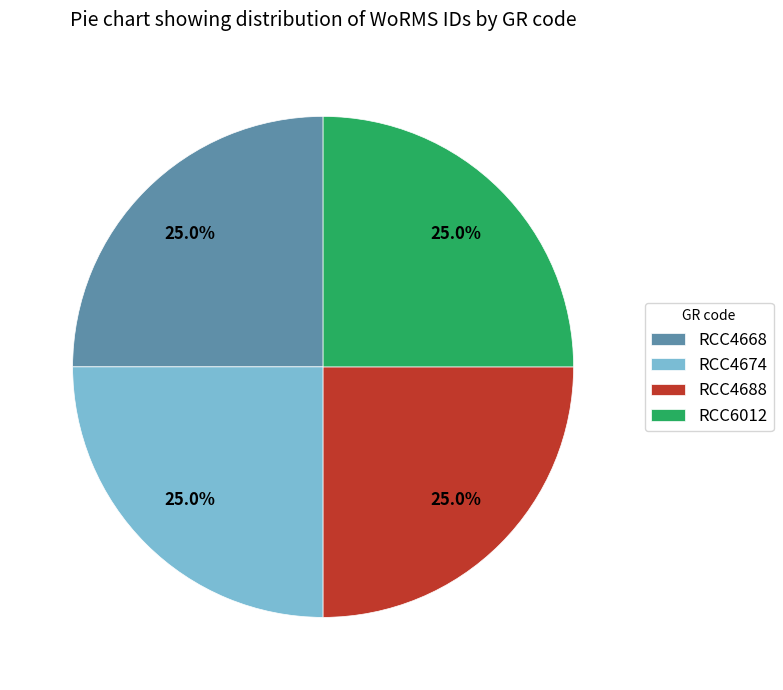

True or false: RCC6012 accounts for 25% of the total.

True